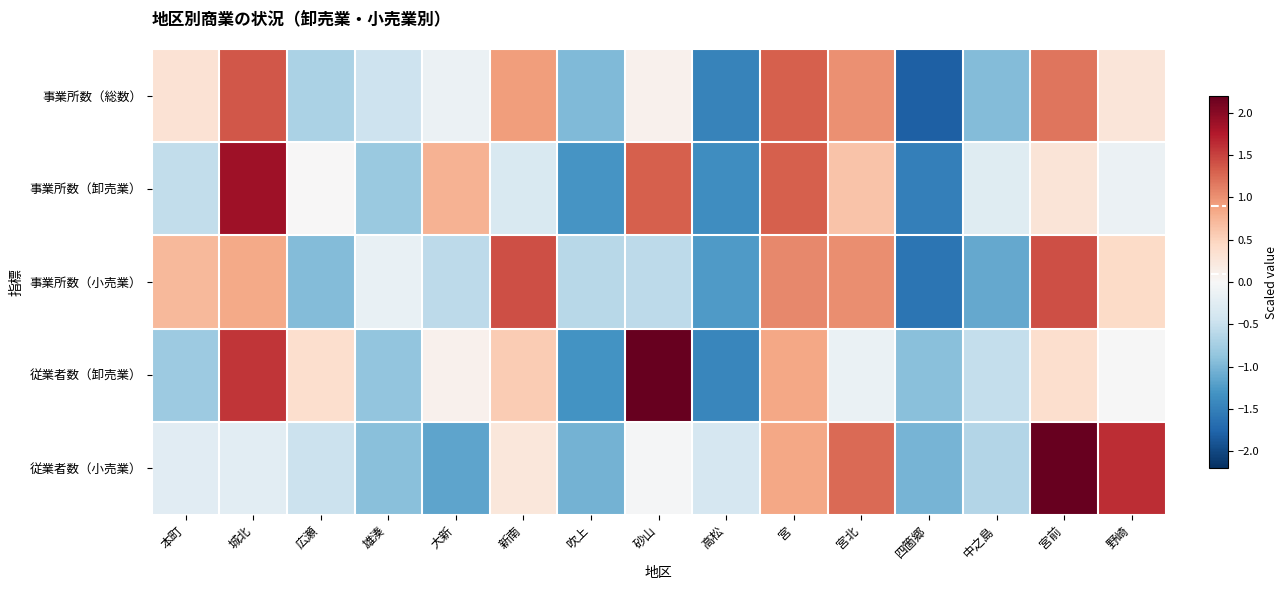

Which has a higher value, 宮 or 本町?

宮